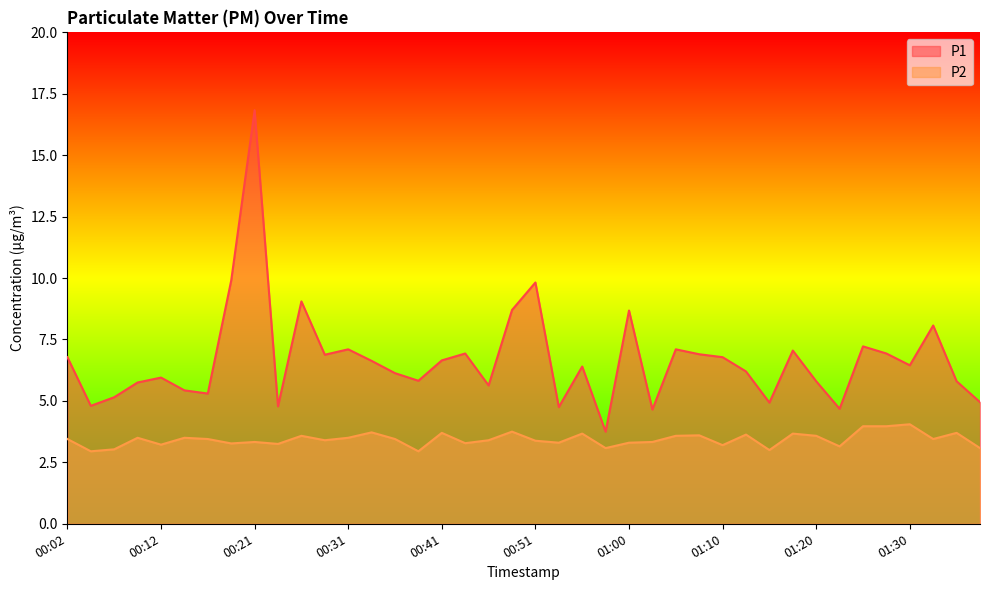

Does the chart have visible grid lines?

No